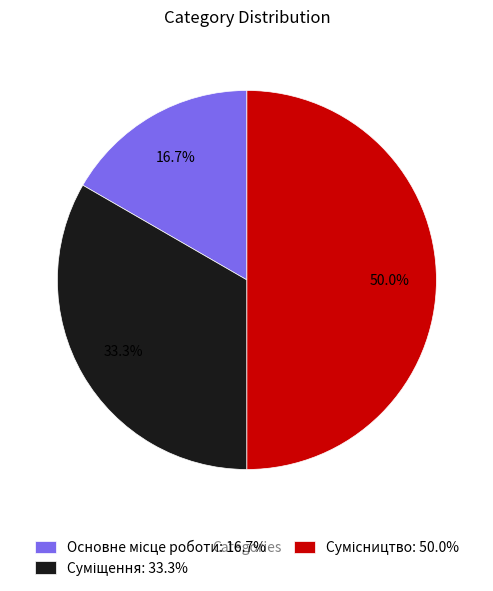

What percentage do Суміщення and Сумісництво together represent?

83.3%